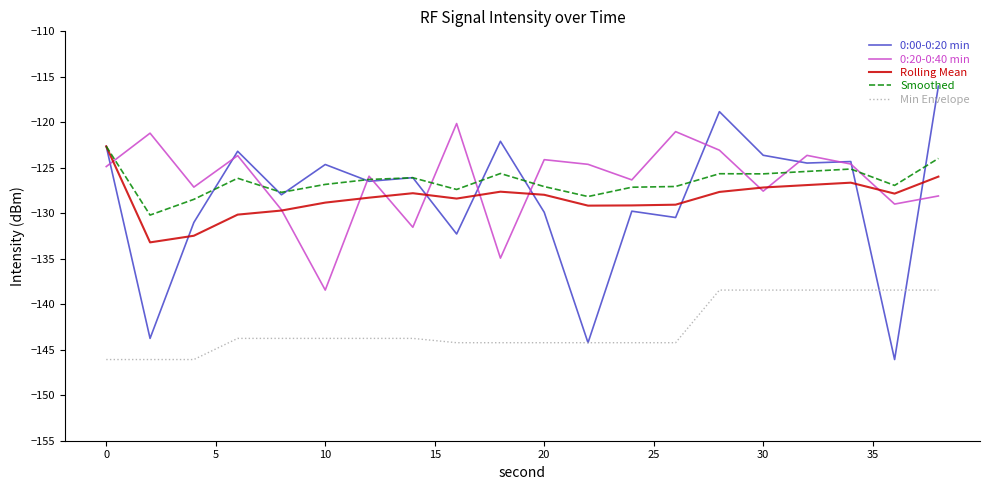

True or false: Min Envelope and Rolling Mean intersect in this chart.

False